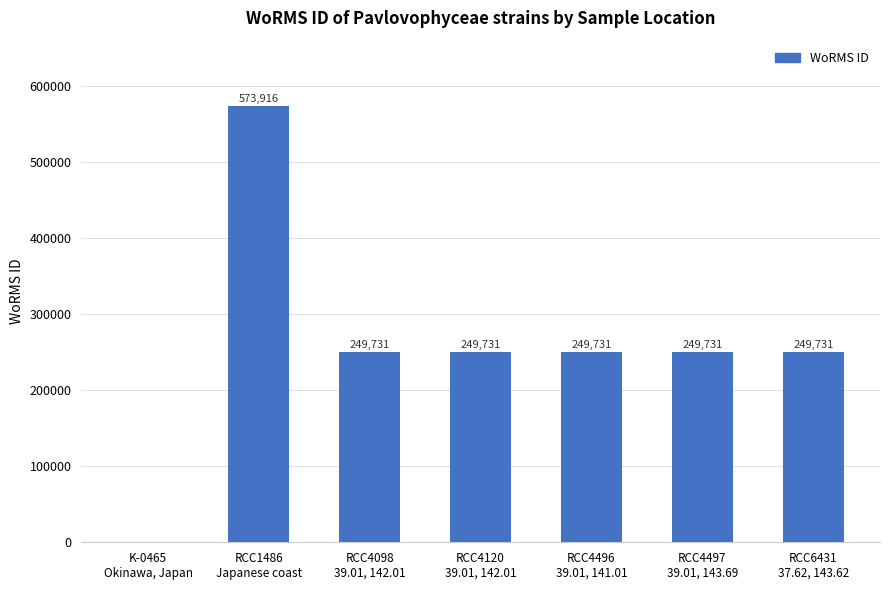

What is the greatest value displayed?

573916